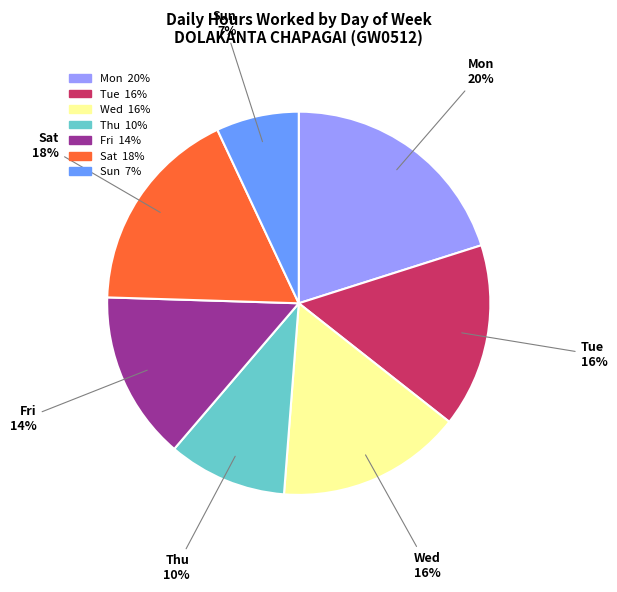

Is there any slice that represents more than half of the pie?

No